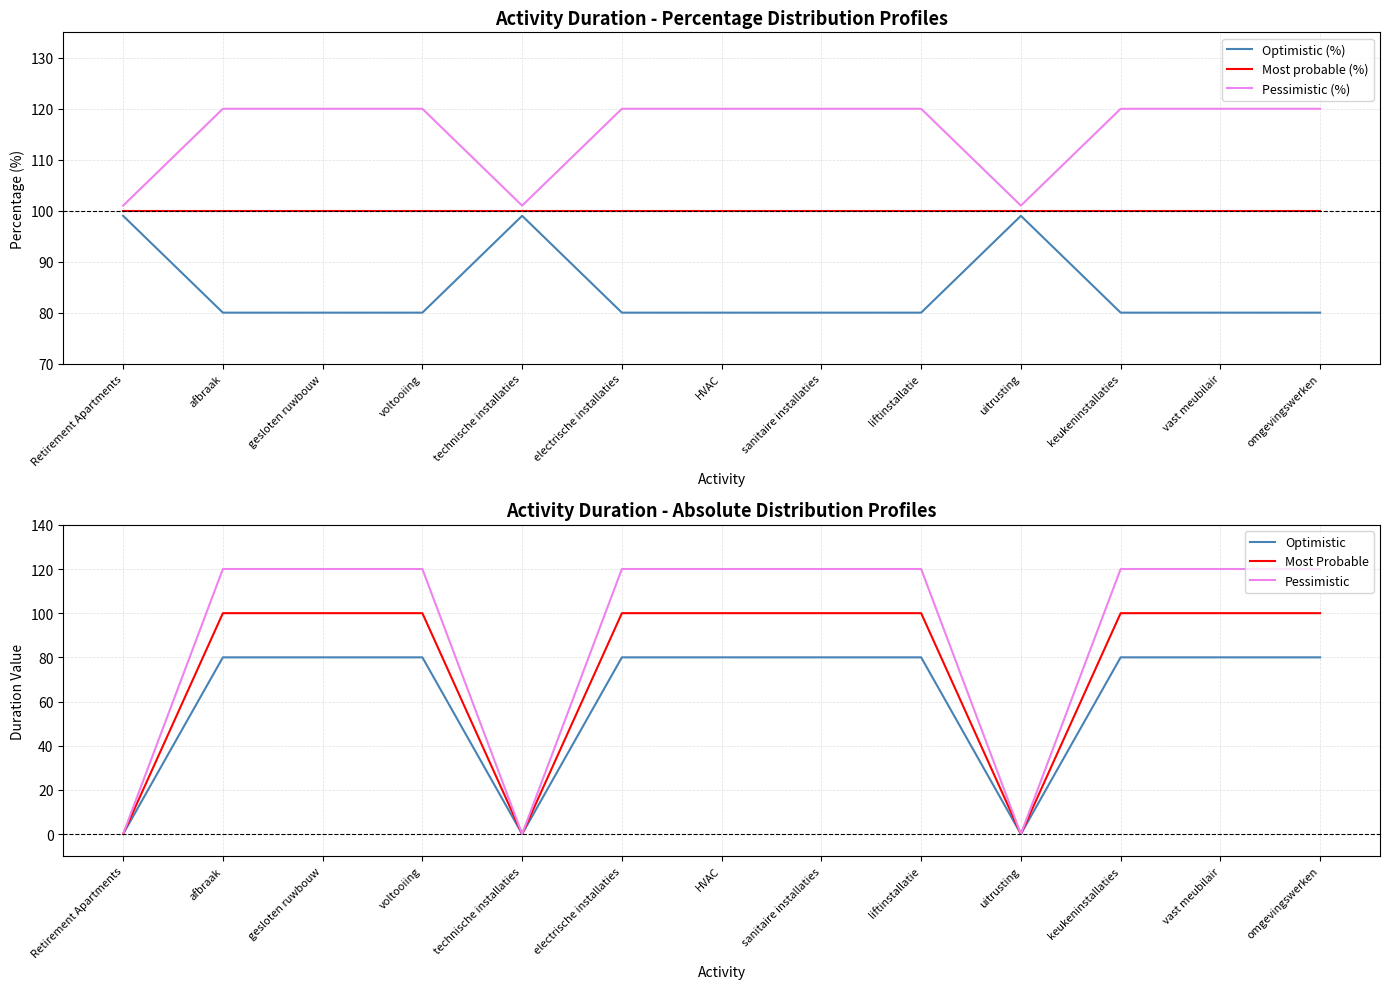

Reading right to left, extract all data points from this chart.

Optimistic (%): omgevingswerken=80	vast meubilair=80	keukeninstallaties=80	uitrusting=99	liftinstallatie=80	sanitaire installaties=80	HVAC=80	electrische installaties=80	technische installaties=99	voltooiing=80	gesloten ruwbouw=80	afbraak=80	Retirement Apartments=99
Most probable (%): omgevingswerken=100	vast meubilair=100	keukeninstallaties=100	uitrusting=100	liftinstallatie=100	sanitaire installaties=100	HVAC=100	electrische installaties=100	technische installaties=100	voltooiing=100	gesloten ruwbouw=100	afbraak=100	Retirement Apartments=100
Pessimistic (%): omgevingswerken=120	vast meubilair=120	keukeninstallaties=120	uitrusting=101	liftinstallatie=120	sanitaire installaties=120	HVAC=120	electrische installaties=120	technische installaties=101	voltooiing=120	gesloten ruwbouw=120	afbraak=120	Retirement Apartments=101
Optimistic: omgevingswerken=80	vast meubilair=80	keukeninstallaties=80	uitrusting=0	liftinstallatie=80	sanitaire installaties=80	HVAC=80	electrische installaties=80	technische installaties=0	voltooiing=80	gesloten ruwbouw=80	afbraak=80	Retirement Apartments=0
Most Probable: omgevingswerken=100	vast meubilair=100	keukeninstallaties=100	uitrusting=0	liftinstallatie=100	sanitaire installaties=100	HVAC=100	electrische installaties=100	technische installaties=0	voltooiing=100	gesloten ruwbouw=100	afbraak=100	Retirement Apartments=0
Pessimistic: omgevingswerken=120	vast meubilair=120	keukeninstallaties=120	uitrusting=0	liftinstallatie=120	sanitaire installaties=120	HVAC=120	electrische installaties=120	technische installaties=0	voltooiing=120	gesloten ruwbouw=120	afbraak=120	Retirement Apartments=0